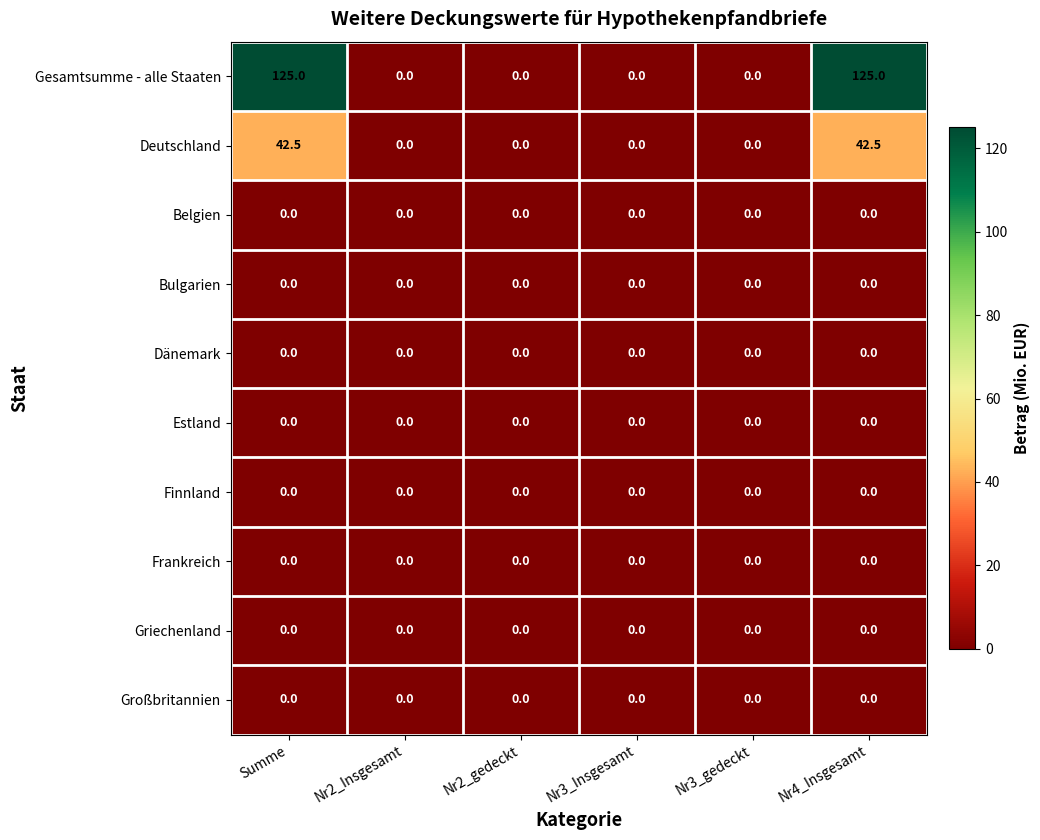

How many distinct data groups are displayed?

10